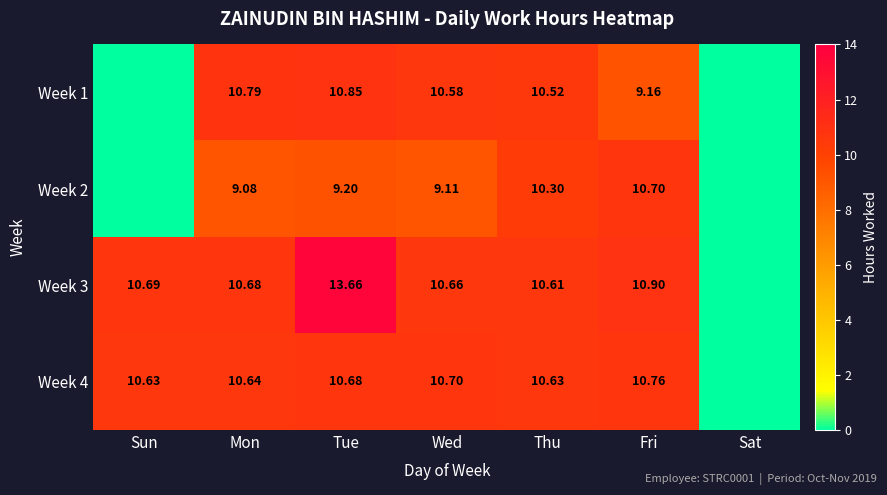

Which series has the largest total across all categories?

Week 3